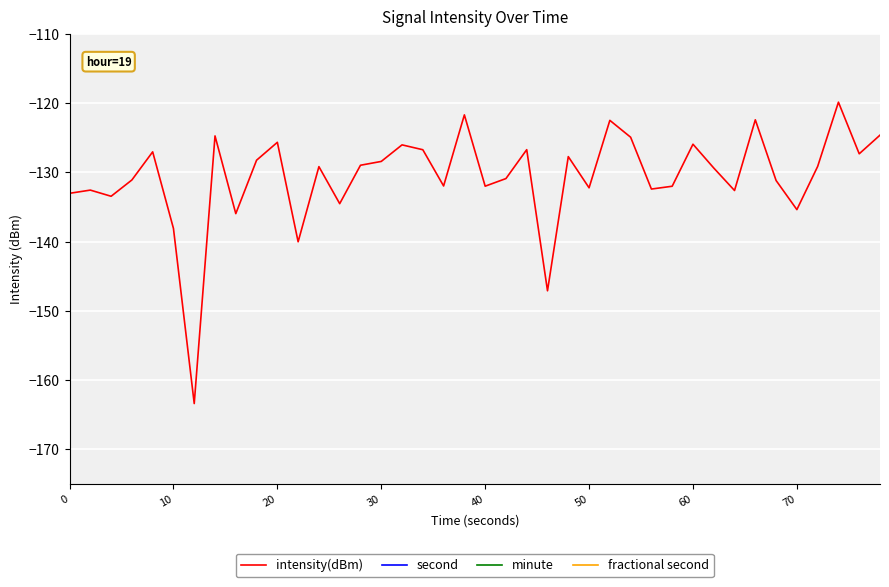

What is the sum of all minute values?

10.0